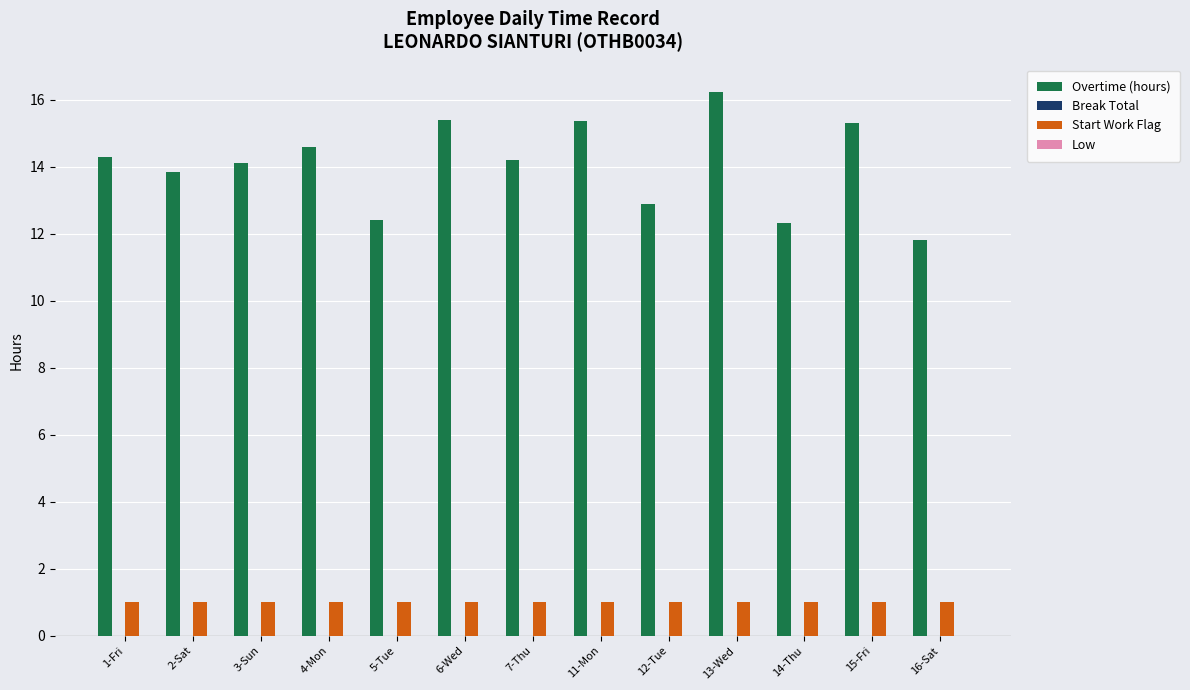

Which series changed the most between 1-Fri and 15-Fri?

Overtime (hours)